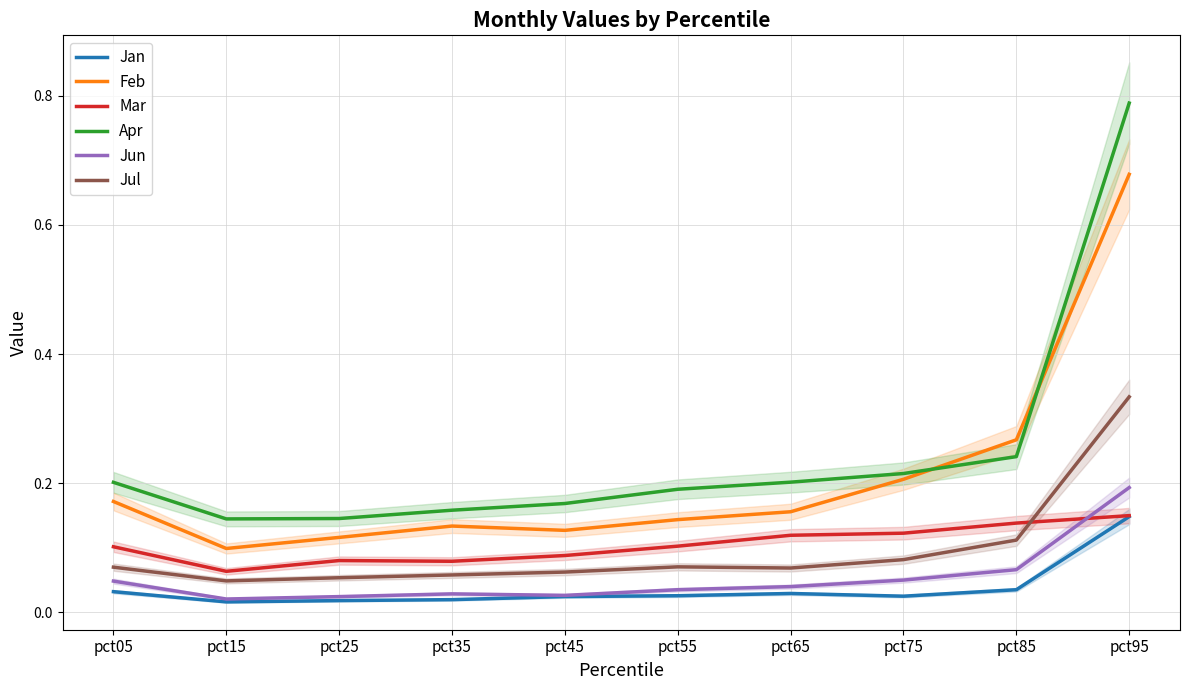

Does the chart have visible grid lines?

Yes